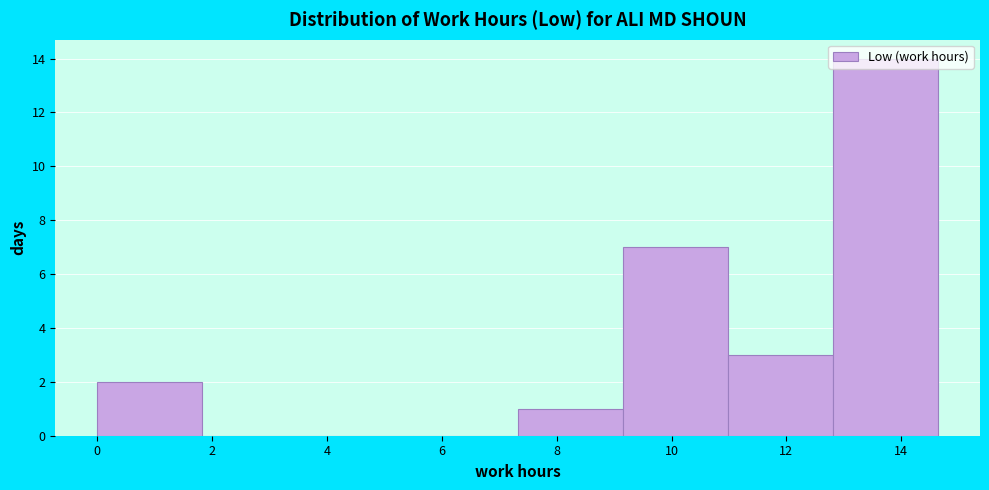

What is the height of the bar covering 0.0 to 1.8 on the x-axis? Neither the bar edges nor the heights are printed on the chart, so give them approximately, as read against the axes.

2